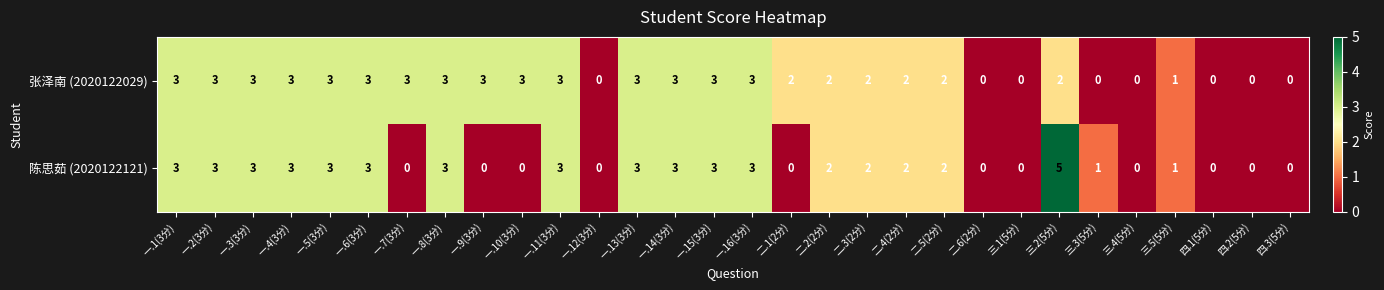

The value of 陈思茹 (2020122121) at 三.3(5分) is 1. True or false?

True